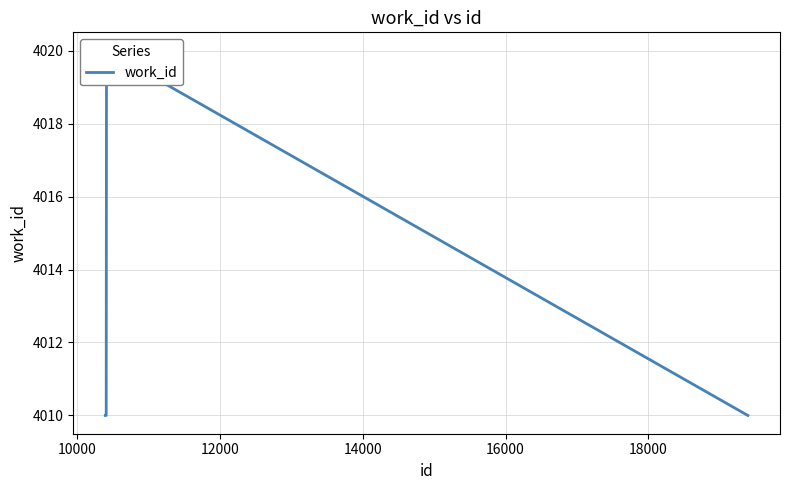

How many lines are shown in the chart?

1